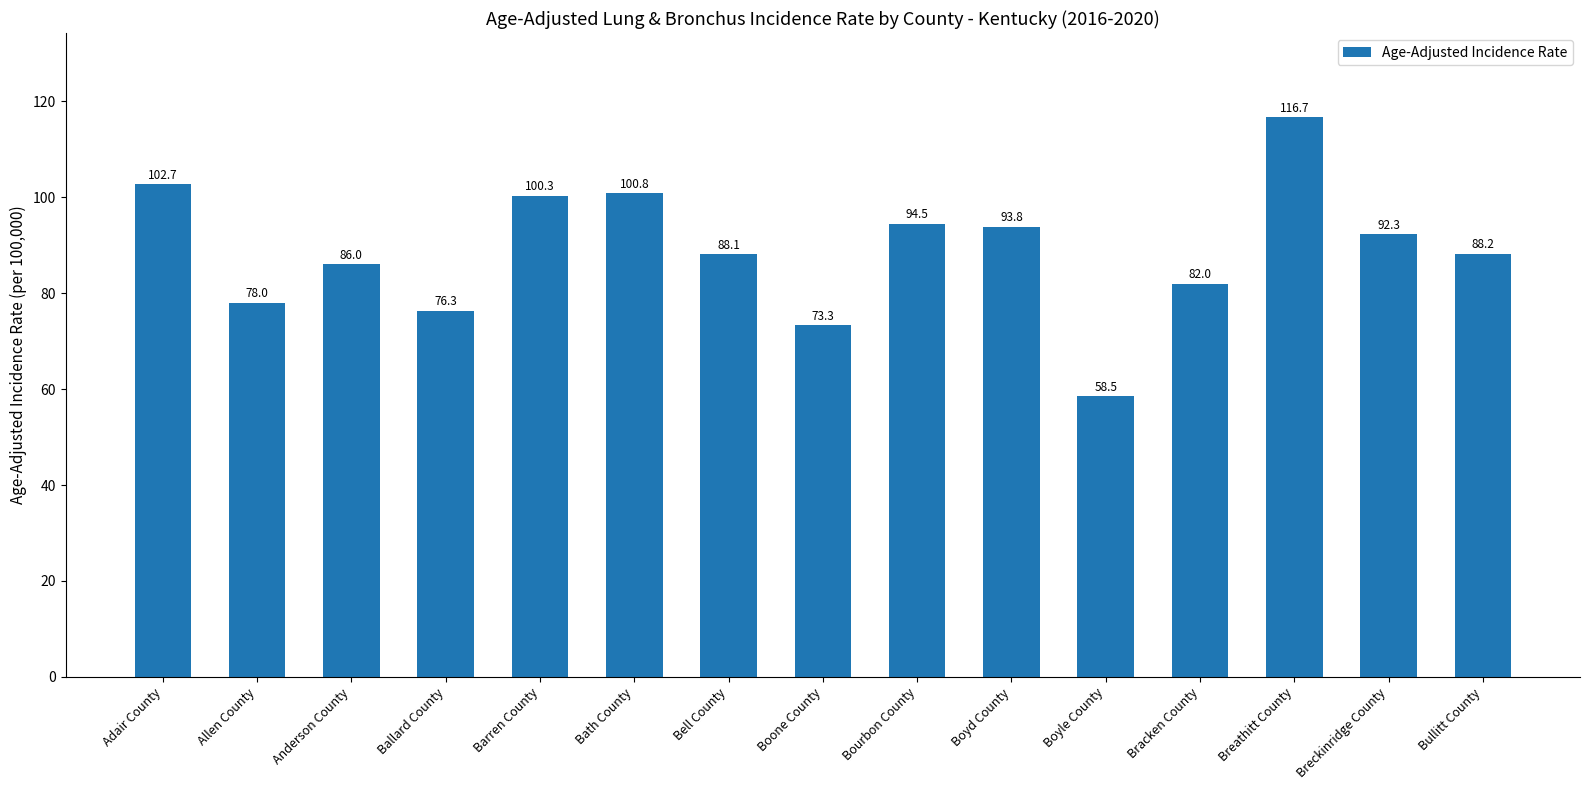

List the labels in order of value, smallest first.

Boyle County, Boone County, Ballard County, Allen County, Bracken County, Anderson County, Bell County, Bullitt County, Breckinridge County, Boyd County, Bourbon County, Barren County, Bath County, Adair County, Breathitt County